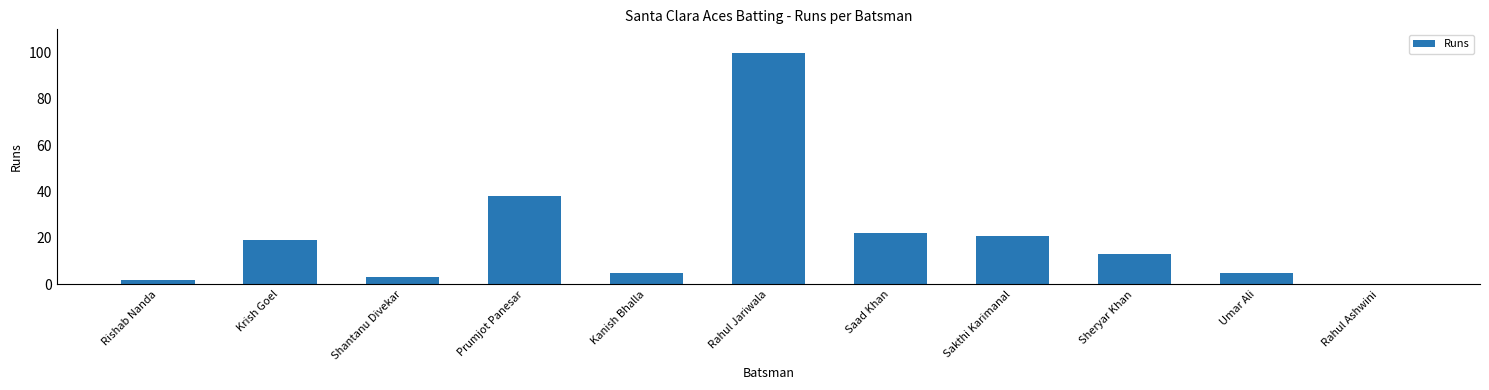

What is the change in value from Krish Goel to Rahul Jariwala?

+81